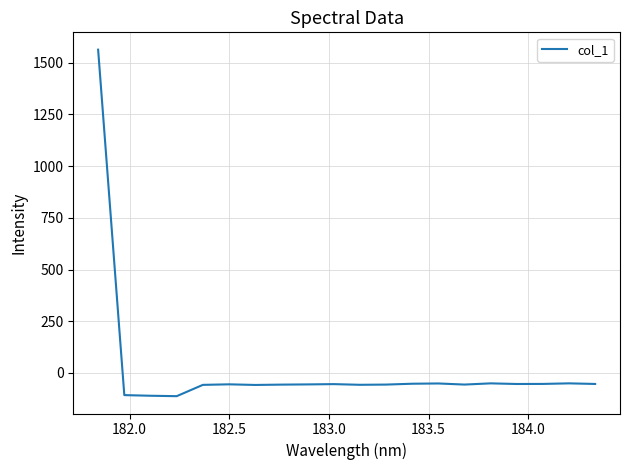

What is the average value?

18.2